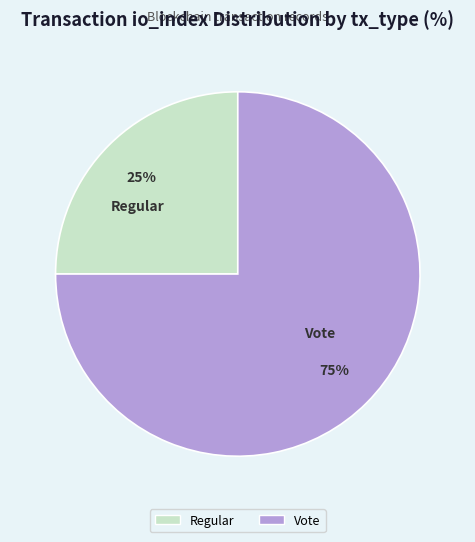

To the nearest percent, what is the difference between the Vote and Regular slice percentages?

50%